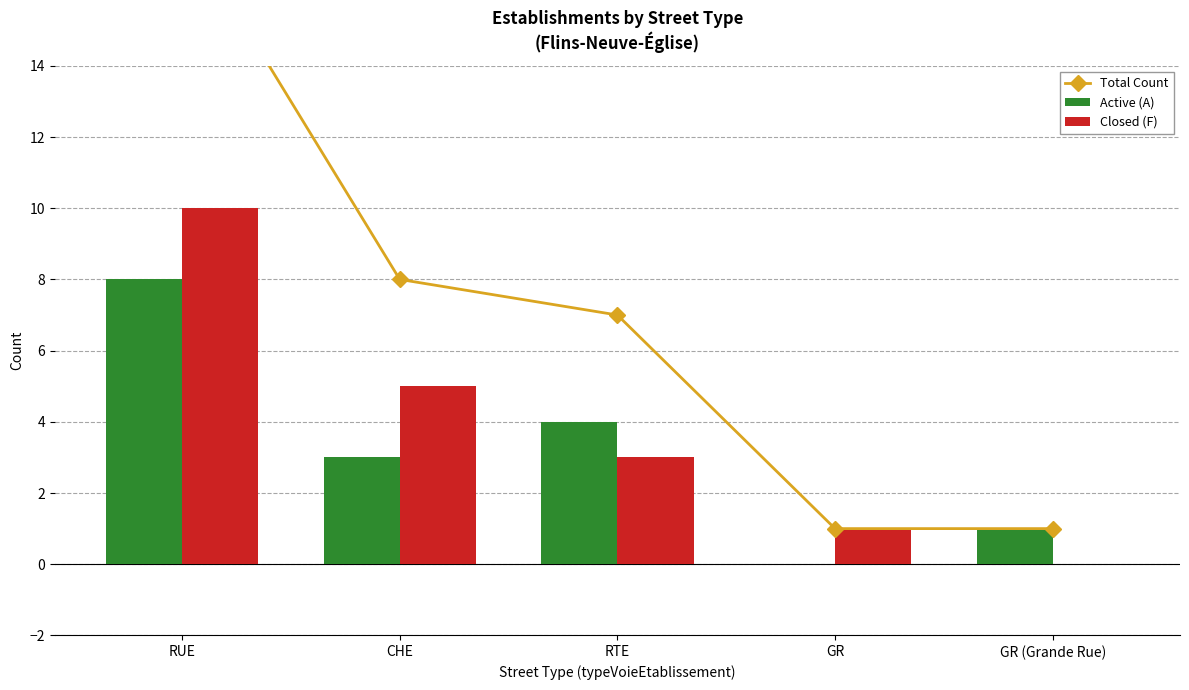

Between CHE and GR, which series saw the biggest shift?

Total Count